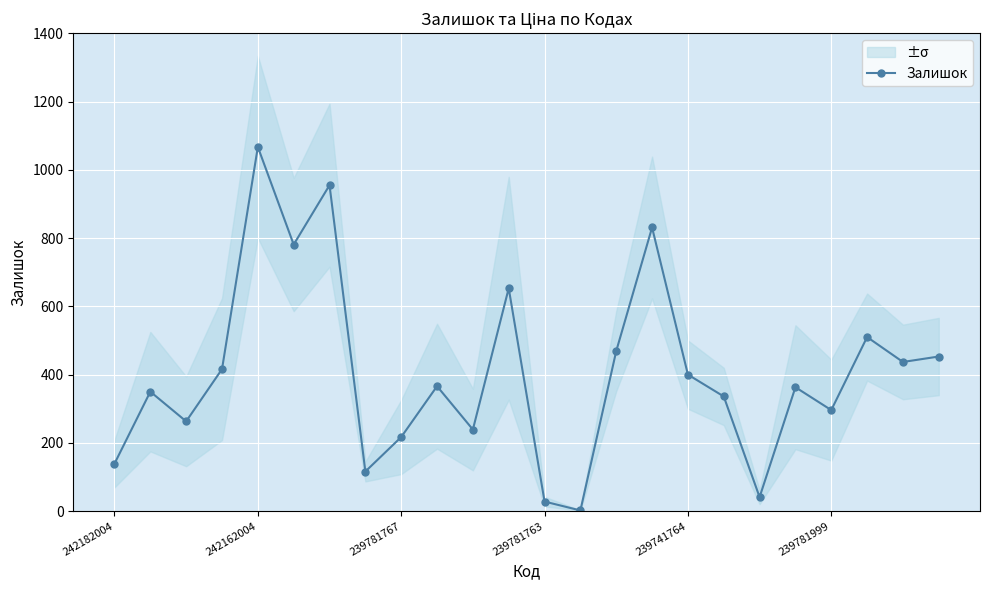

What is the change in value from 11 to 22?

-216